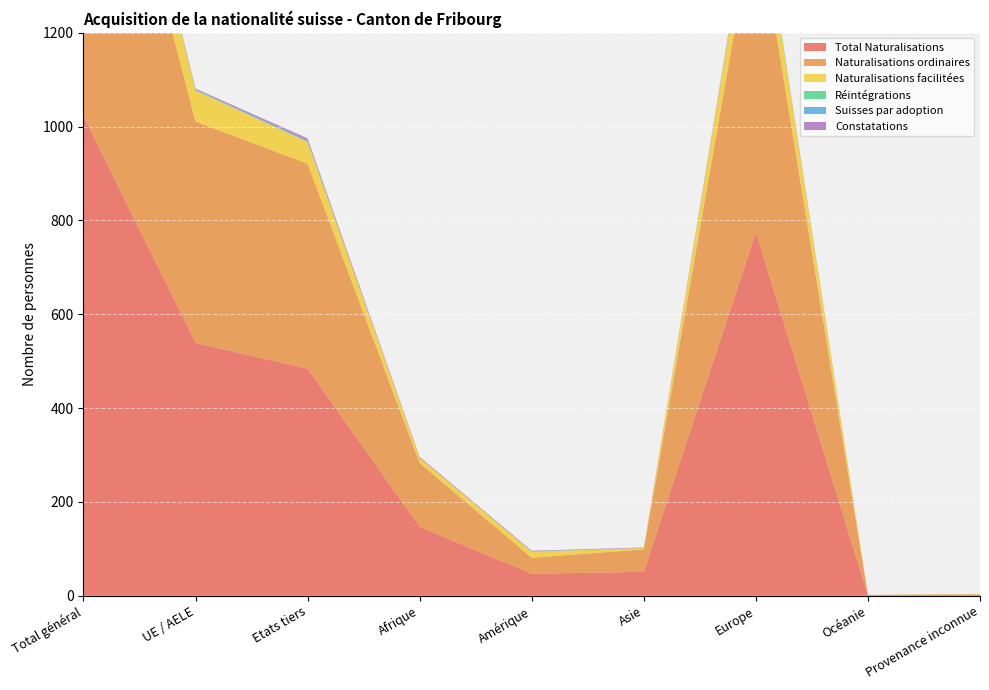

Reading right to left, what are all the values shown in this chart?

Total Naturalisations: Provenance inconnue=2	Océanie=1	Europe=775	Asie=51	Amérique=47	Afrique=147	Etats tiers=484	UE / AELE=539	Total général=1023
Naturalisations ordinaires: Provenance inconnue=1	Océanie=1	Europe=689	Asie=48	Amérique=34	Afrique=136	Etats tiers=437	UE / AELE=472	Total général=909
Naturalisations facilitées: Provenance inconnue=1	Océanie=0	Europe=85	Asie=3	Amérique=13	Afrique=11	Etats tiers=47	UE / AELE=66	Total général=113
Réintégrations: Provenance inconnue=0	Océanie=0	Europe=1	Asie=0	Amérique=0	Afrique=0	Etats tiers=0	UE / AELE=1	Total général=1
Suisses par adoption: Provenance inconnue=0	Océanie=0	Europe=3	Asie=0	Amérique=1	Afrique=0	Etats tiers=3	UE / AELE=1	Total général=4
Constatations: Provenance inconnue=0	Océanie=0	Europe=2	Asie=1	Amérique=1	Afrique=2	Etats tiers=4	UE / AELE=2	Total général=6